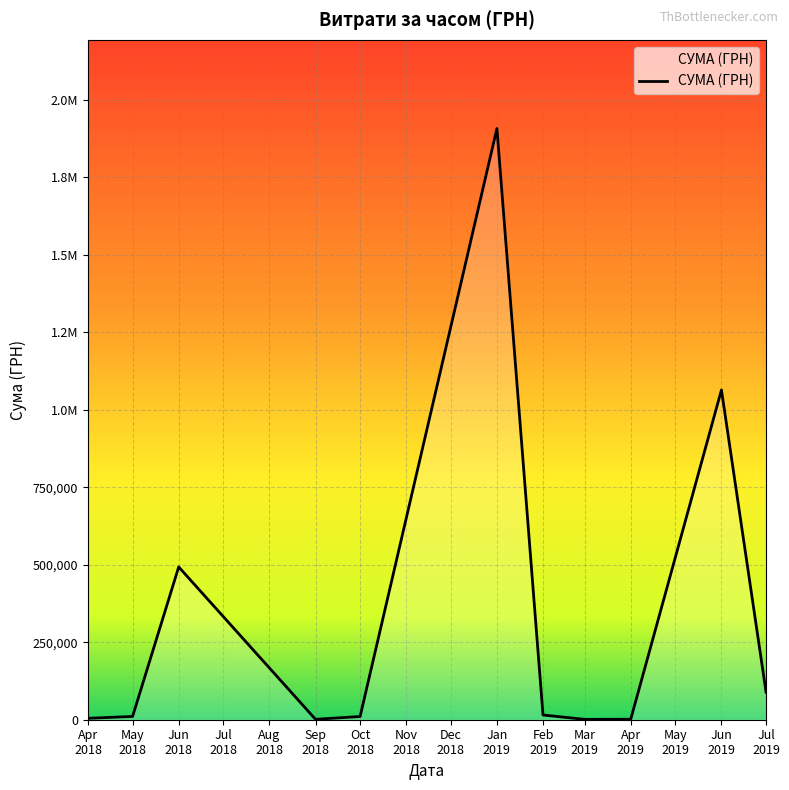

What is the smallest value displayed?

455.5